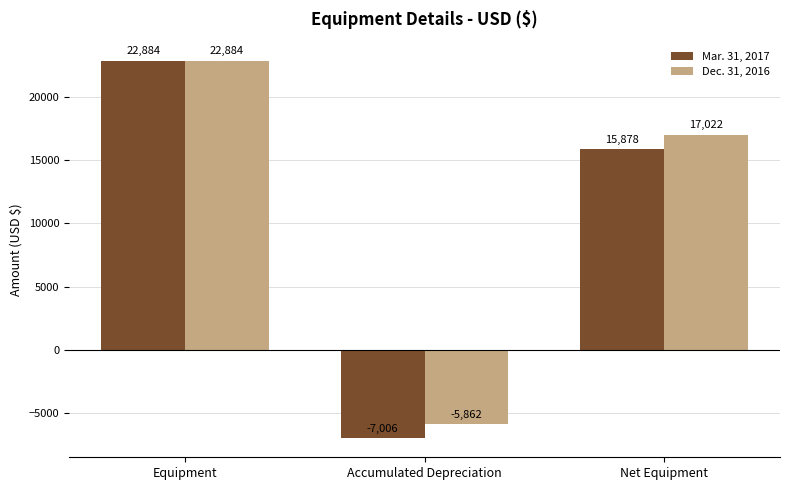

Count the Dec. 31, 2016 values in the range -5862 to 22884.

3